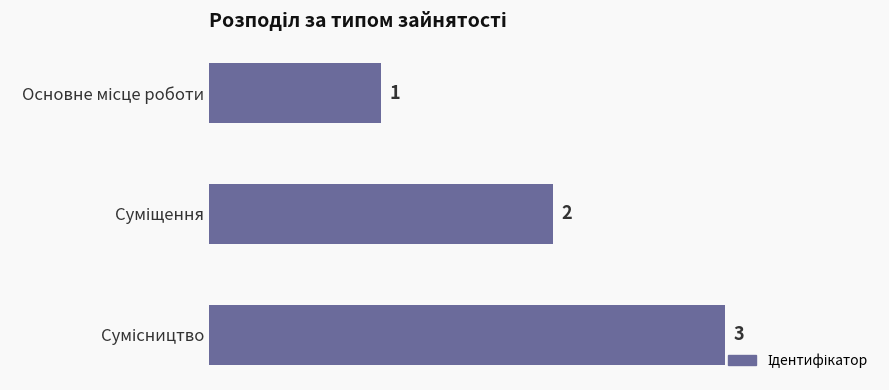

What is the maximum value shown in the chart?

3